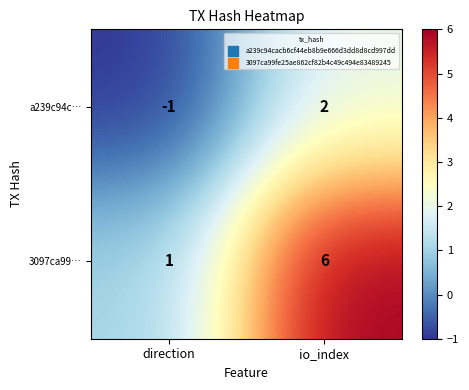

True or false: a239c94c… has a value of -1 at direction.

True